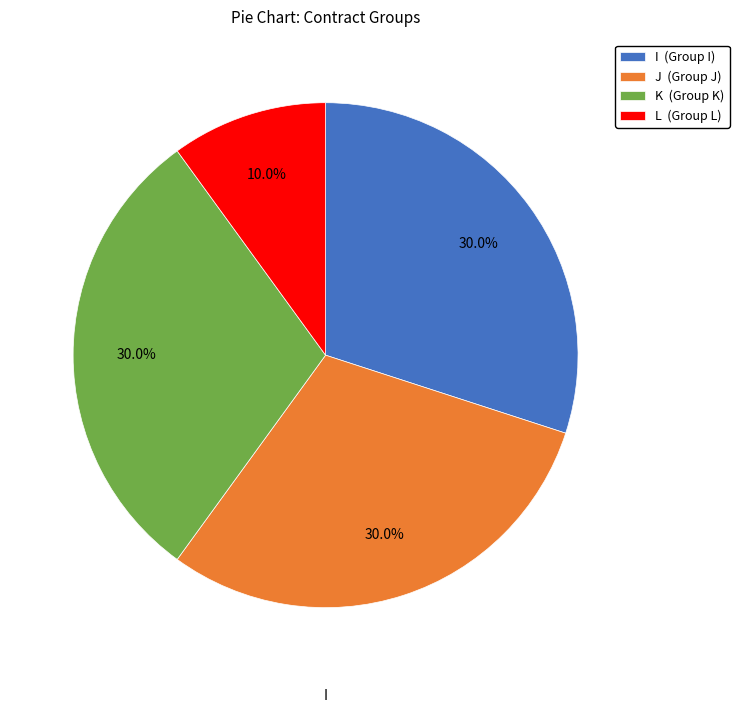

Is there a majority slice in this chart?

No